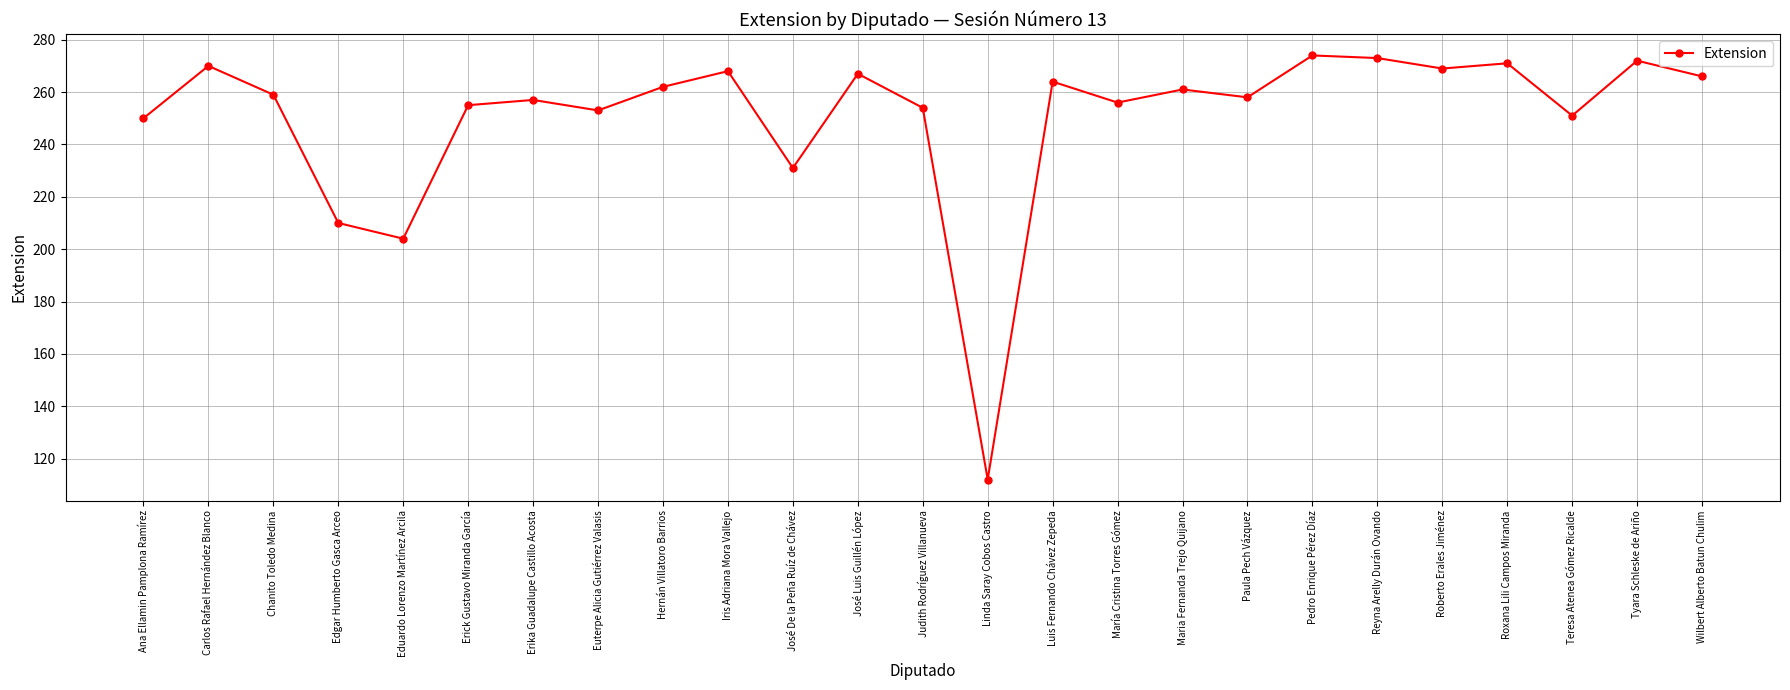

What is the sum of the values at Hernán Villatoro Barrios and Roxana Lili Campos Miranda?

533